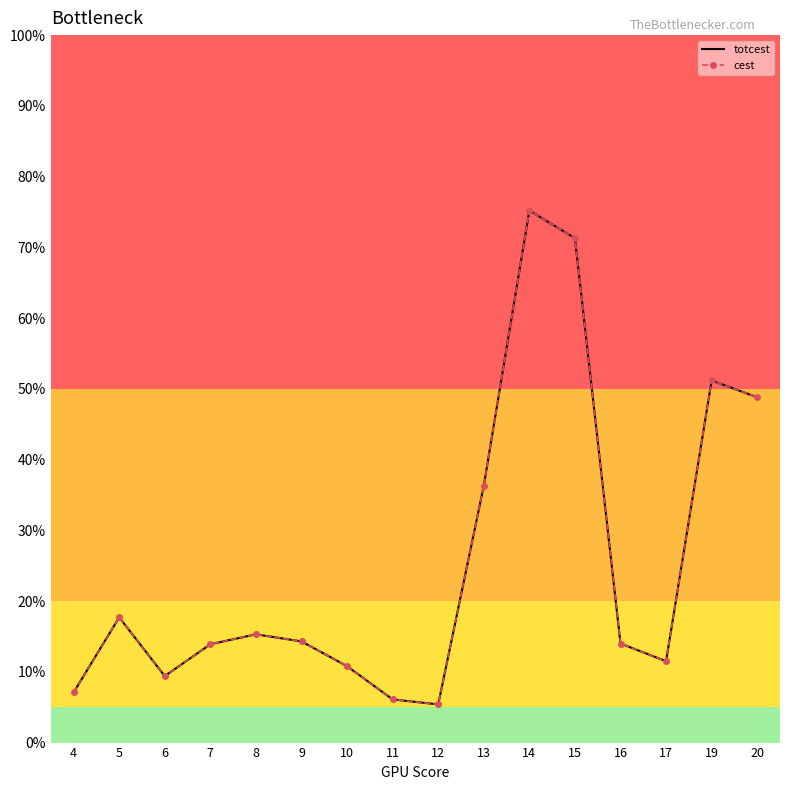

At which category does totcest reach its first local valley?

6